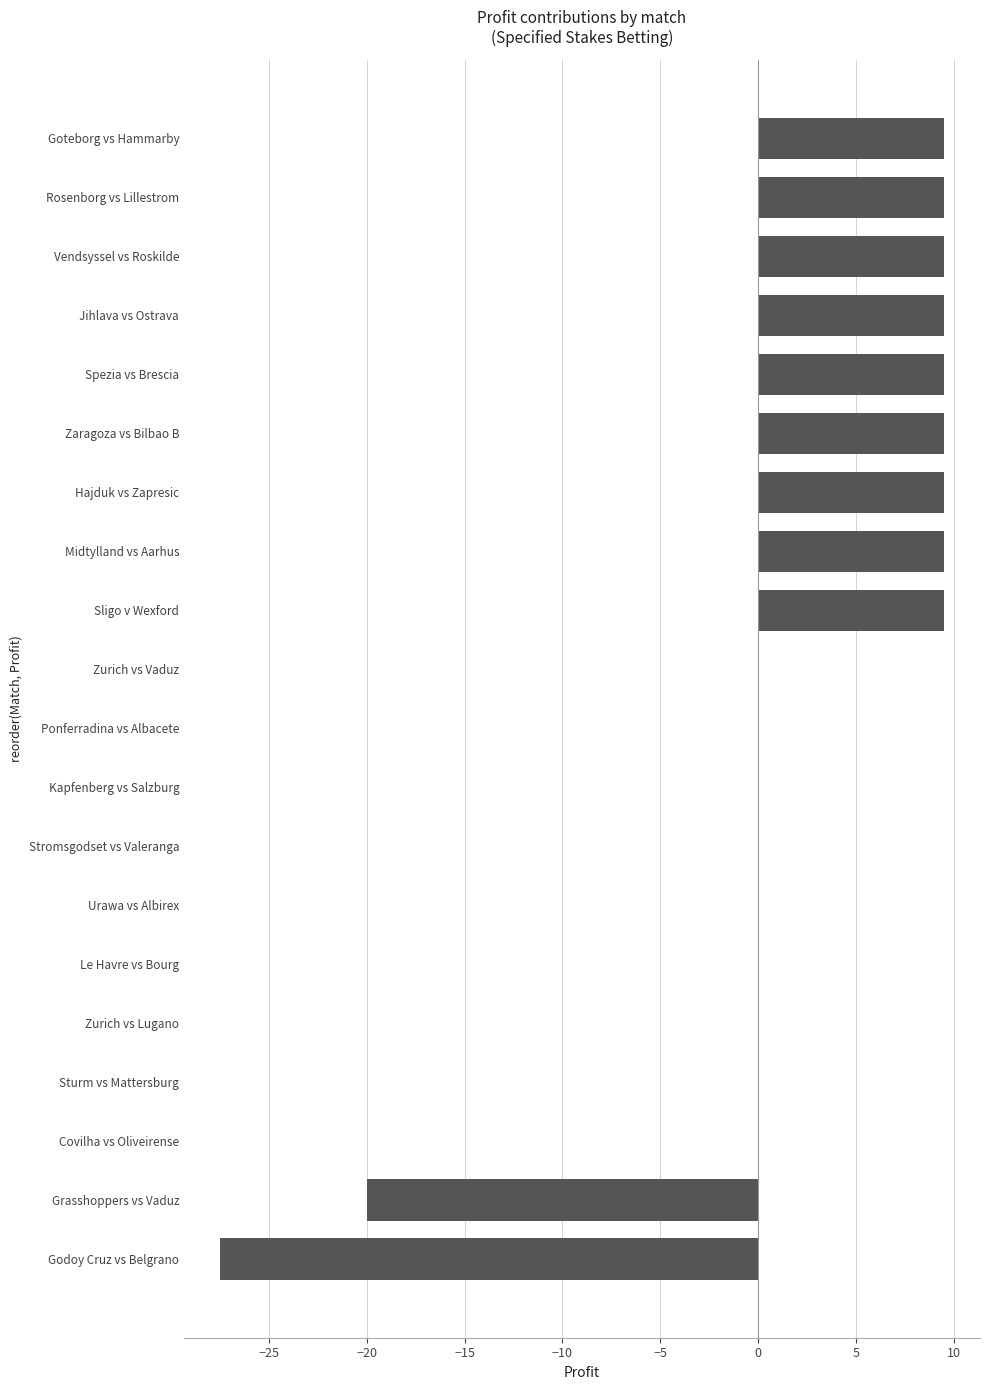

What is the change in value from Le Havre vs Bourg to Rosenborg vs Lillestrom?

+9.5